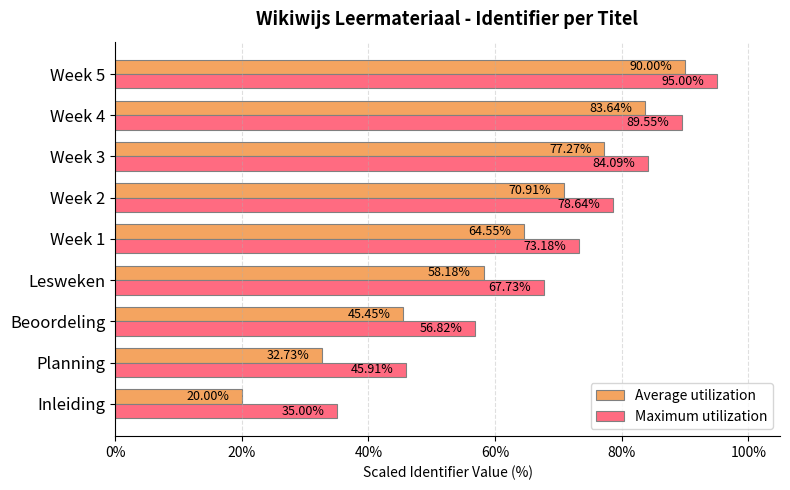

Between Planning and Lesweken, which series saw the biggest shift?

Average utilization